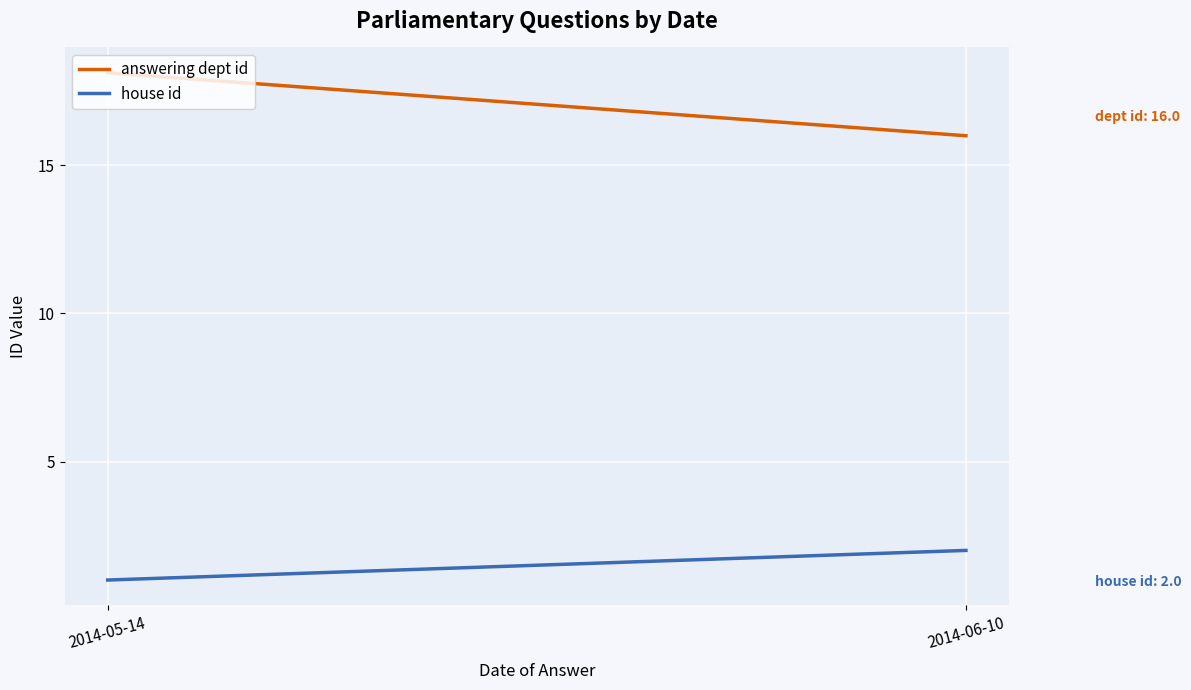

What are all the series names shown in the legend?

answering dept id, house id